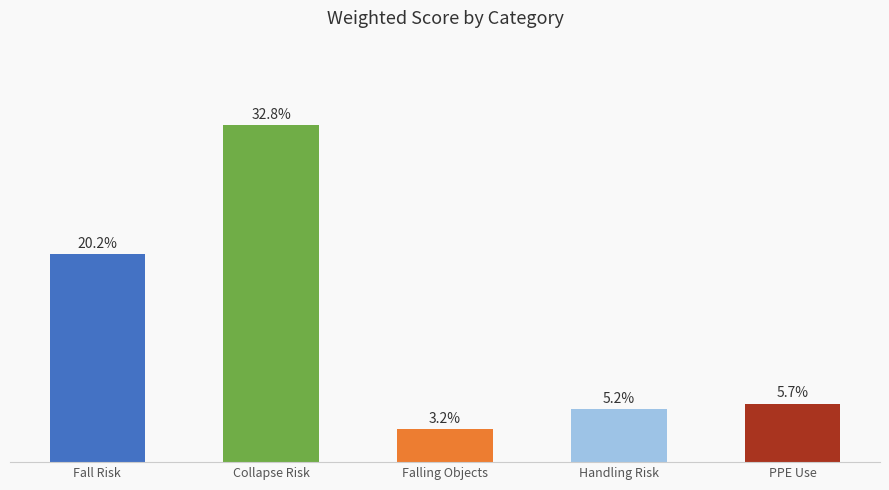

At which label does the data first exceed 5?

Fall Risk